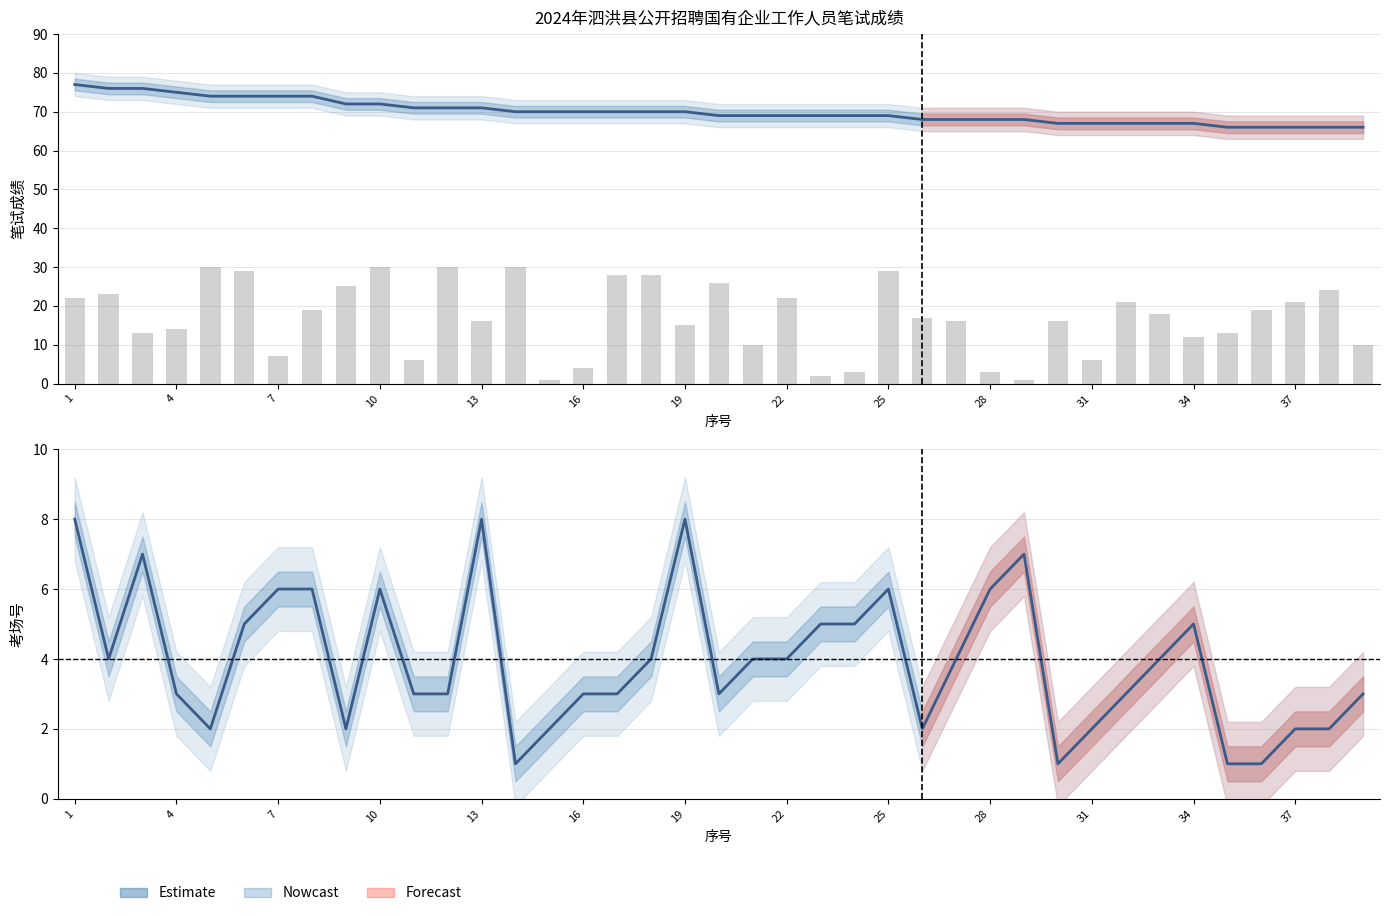

How many groups of bars are there?

39